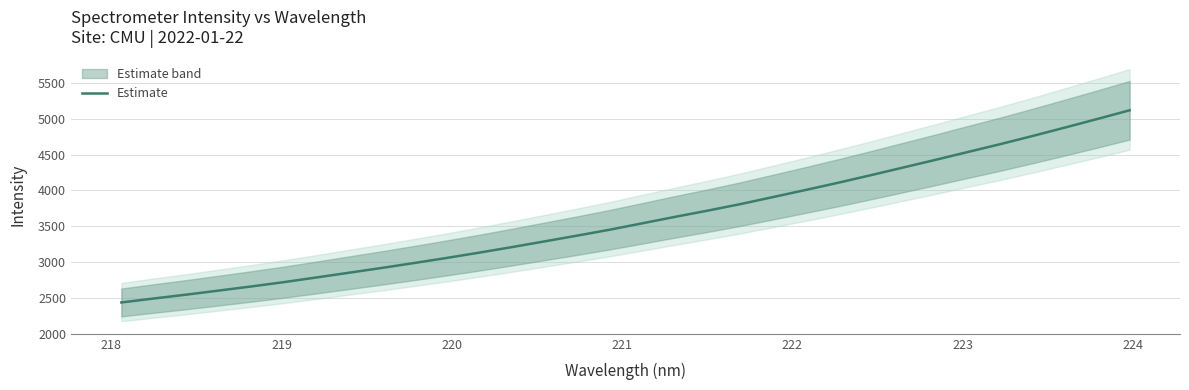

What is the lowest value of the Estimate series?

2434.6